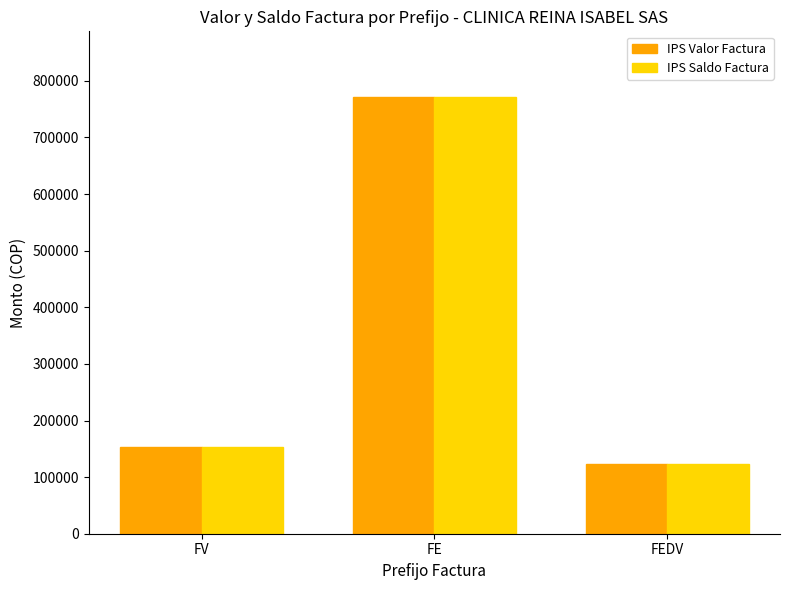

Rank the categories by IPS Saldo Factura value from highest to lowest.

FE, FV, FEDV